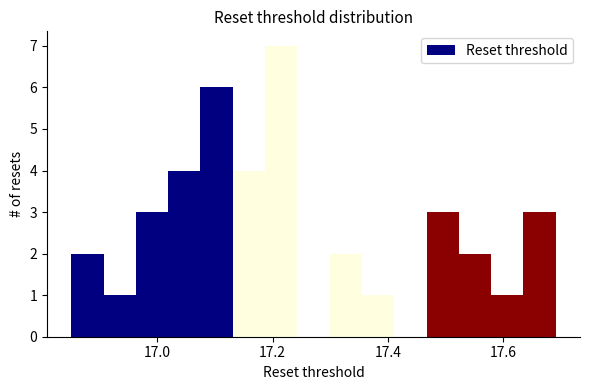

Around what value on the x-axis is the tallest bar? Give the approximate position of its centre, as read against the axis.

17.22